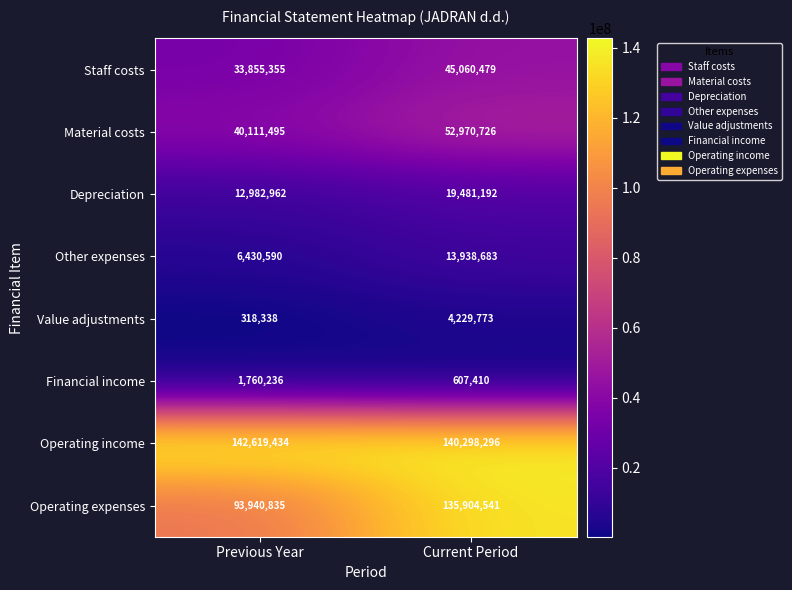

What is the minimum value for Value adjustments?

318338